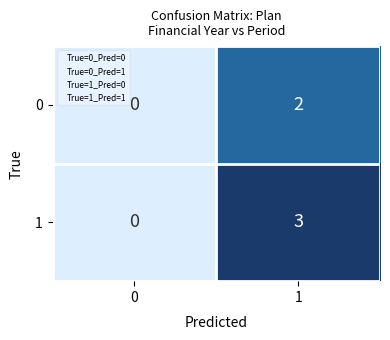

Which label corresponds to the largest value in the chart?

1